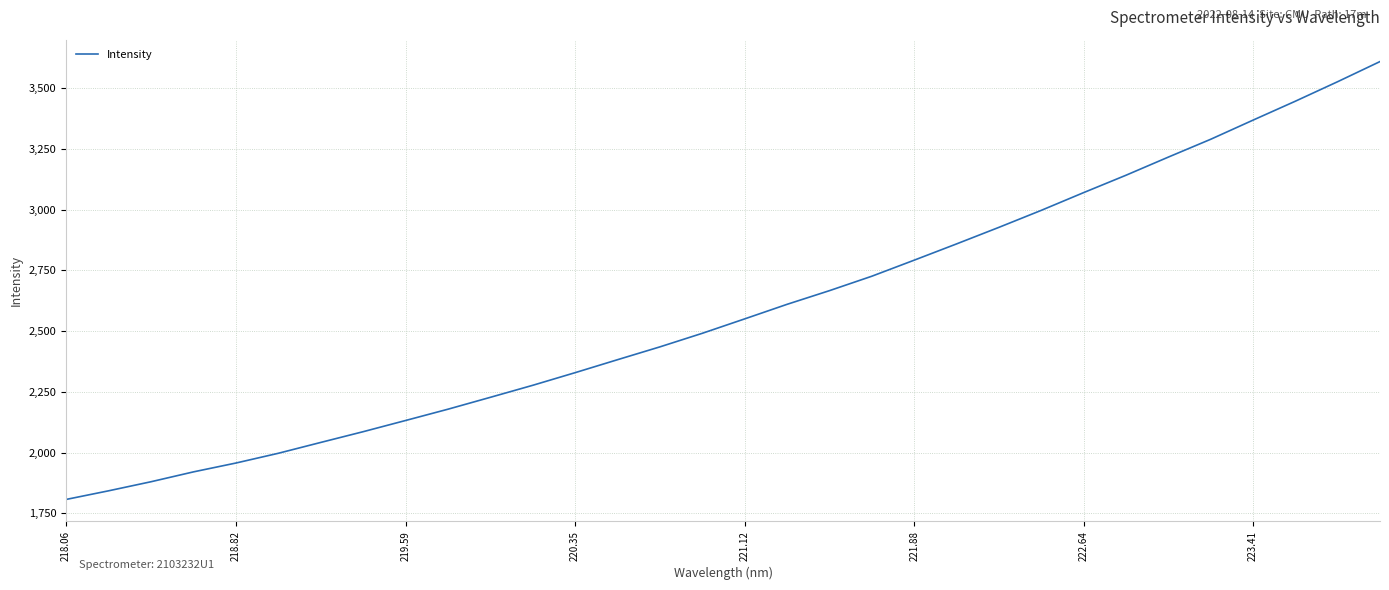

What is the smallest value displayed?

1807.7